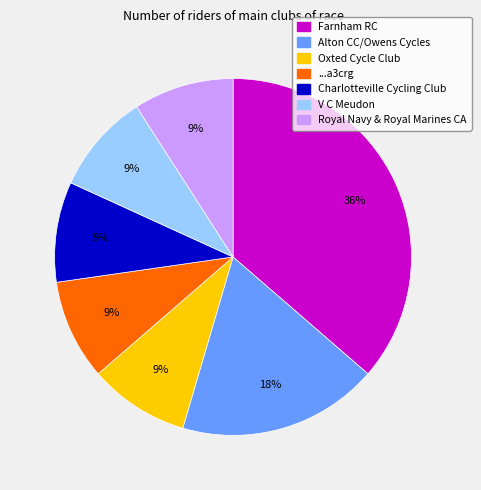

Does any single category account for the majority?

No